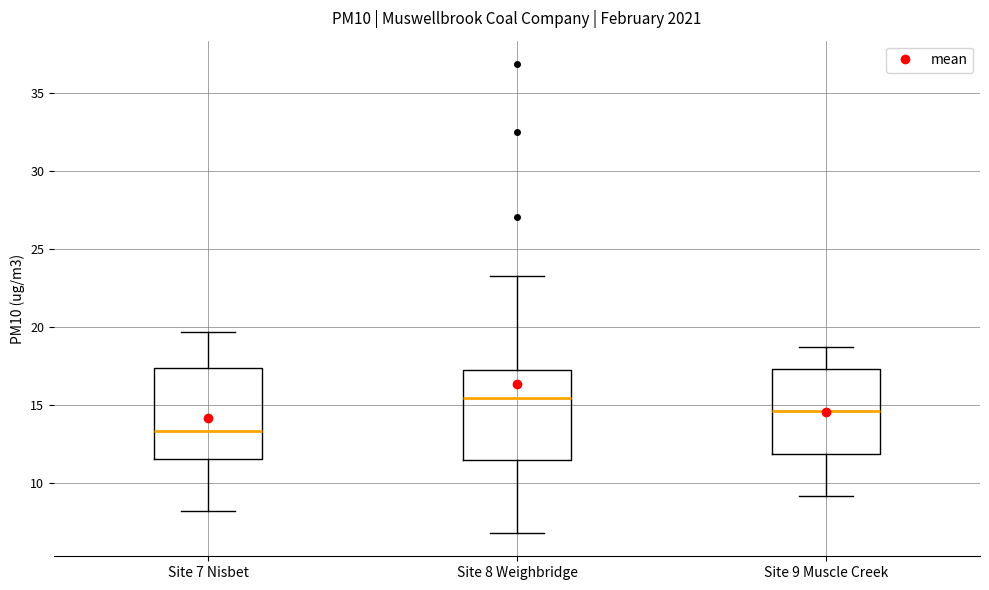

Where does the lower whisker of the box for Site 7 Nisbet end on the y-axis? The values are not printed on the chart, so give them approximately, as read against the axis.

8.0